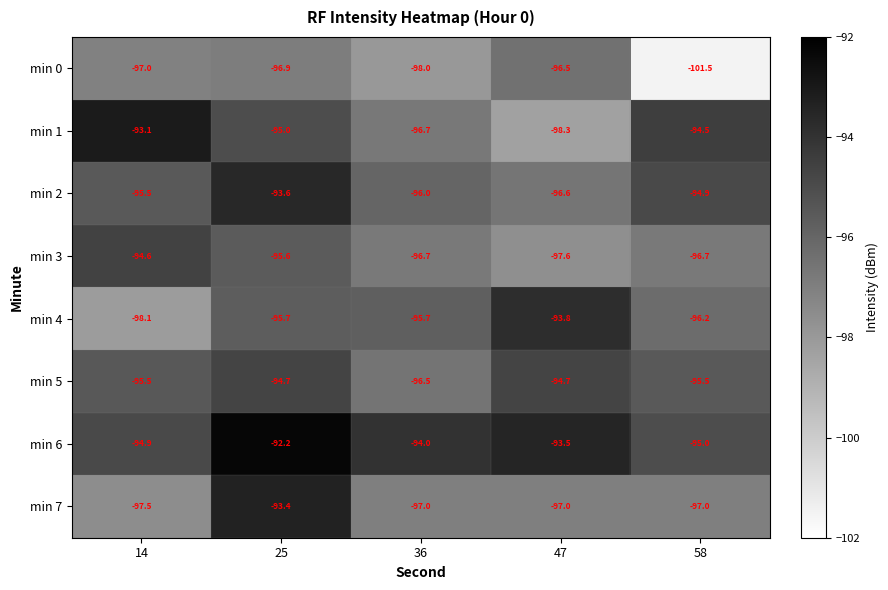

At which label does min 0 first exceed -97?

25